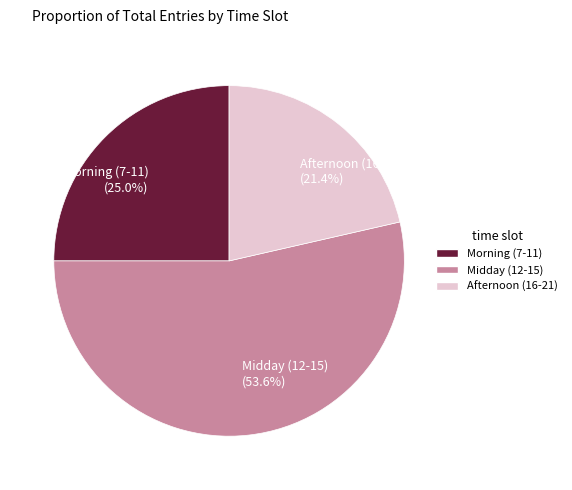

Which category has the smallest portion of the pie?

Afternoon (16-21) (21.4%)